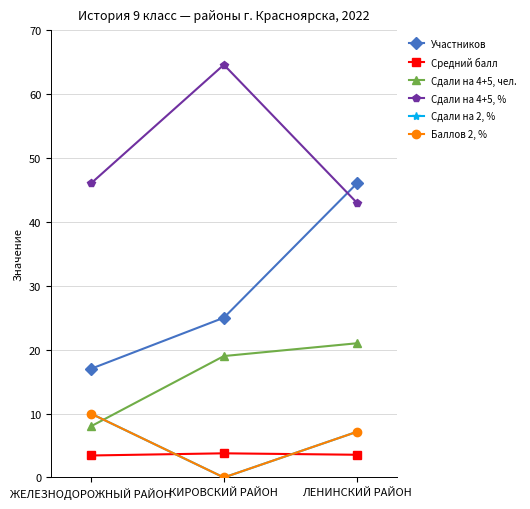

Reading right to left, what are all the values shown in this chart?

Участников: ЛЕНИНСКИЙ РАЙОН=46.0	КИРОВСКИЙ РАЙОН=25.0	ЖЕЛЕЗНОДОРОЖНЫЙ РАЙОН=17.0
Средний балл: ЛЕНИНСКИЙ РАЙОН=3.6	КИРОВСКИЙ РАЙОН=3.8	ЖЕЛЕЗНОДОРОЖНЫЙ РАЙОН=3.4
Сдали на 4+5, чел.: ЛЕНИНСКИЙ РАЙОН=21.0	КИРОВСКИЙ РАЙОН=19.0	ЖЕЛЕЗНОДОРОЖНЫЙ РАЙОН=8.0
Сдали на 4+5, %: ЛЕНИНСКИЙ РАЙОН=43.0	КИРОВСКИЙ РАЙОН=64.6	ЖЕЛЕЗНОДОРОЖНЫЙ РАЙОН=46.0
Сдали на 2, %: ЛЕНИНСКИЙ РАЙОН=7.1	КИРОВСКИЙ РАЙОН=0.0	ЖЕЛЕЗНОДОРОЖНЫЙ РАЙОН=10.0
Баллов 2, %: ЛЕНИНСКИЙ РАЙОН=7.1	КИРОВСКИЙ РАЙОН=0.0	ЖЕЛЕЗНОДОРОЖНЫЙ РАЙОН=10.0